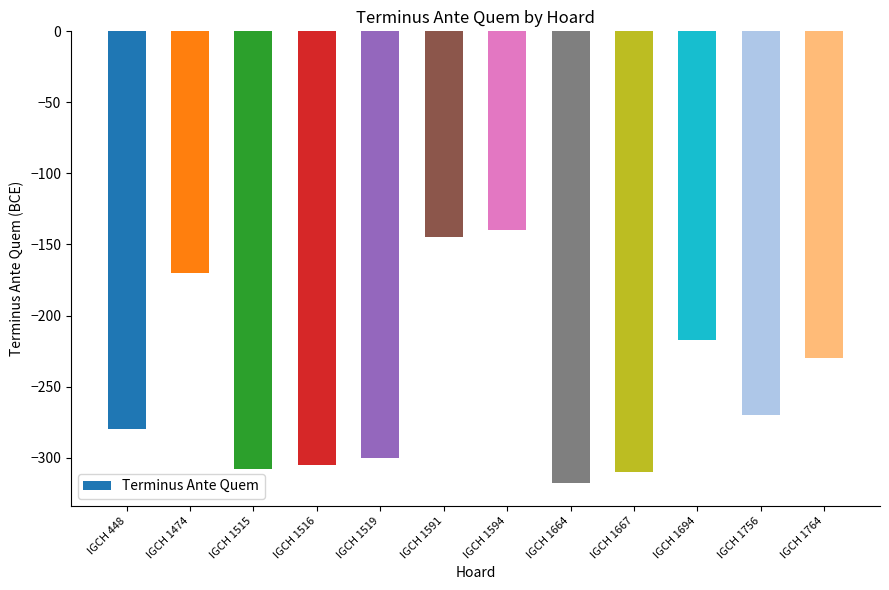

Reading left to right, what are all the values shown in this chart?

-280	-170	-308	-305	-300	-145	-140	-318	-310	-217	-270	-230